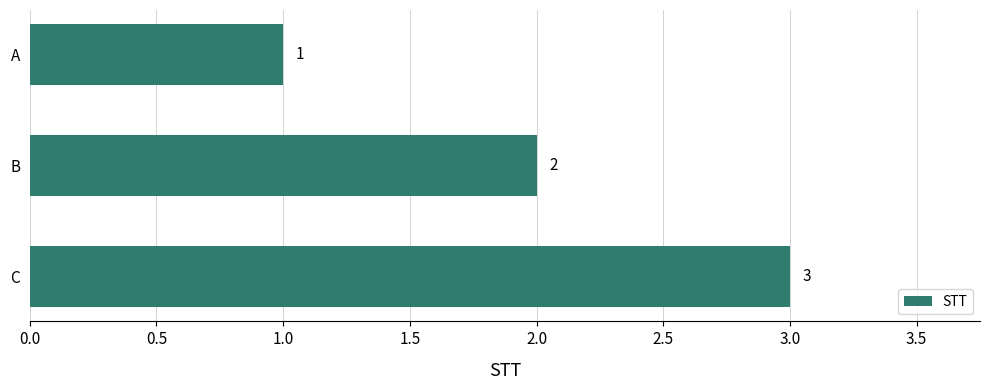

Rank the categories by value from lowest to highest.

A, B, C